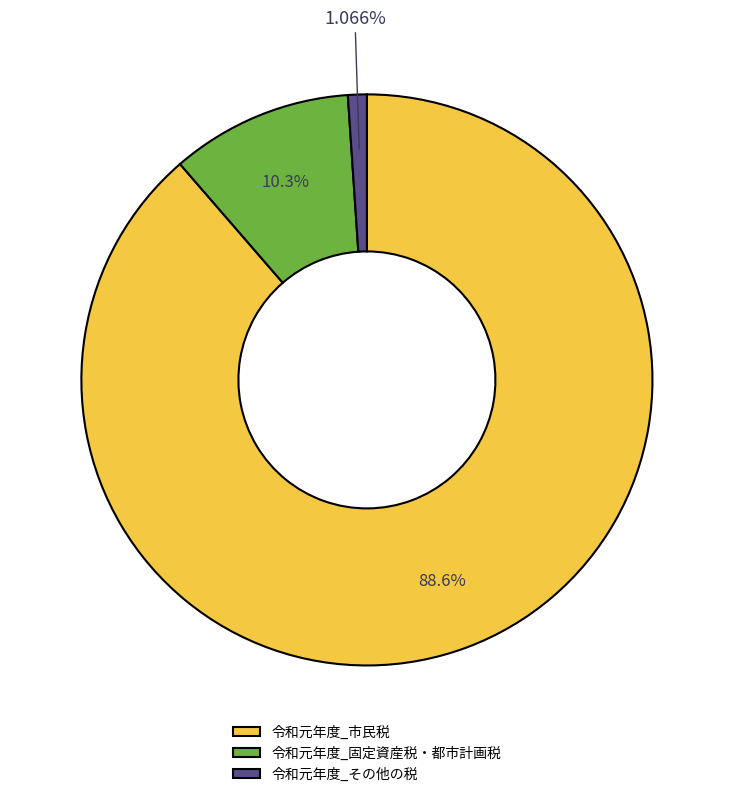

To the nearest percent, what is the difference between the largest and smallest slice percentages?

88%